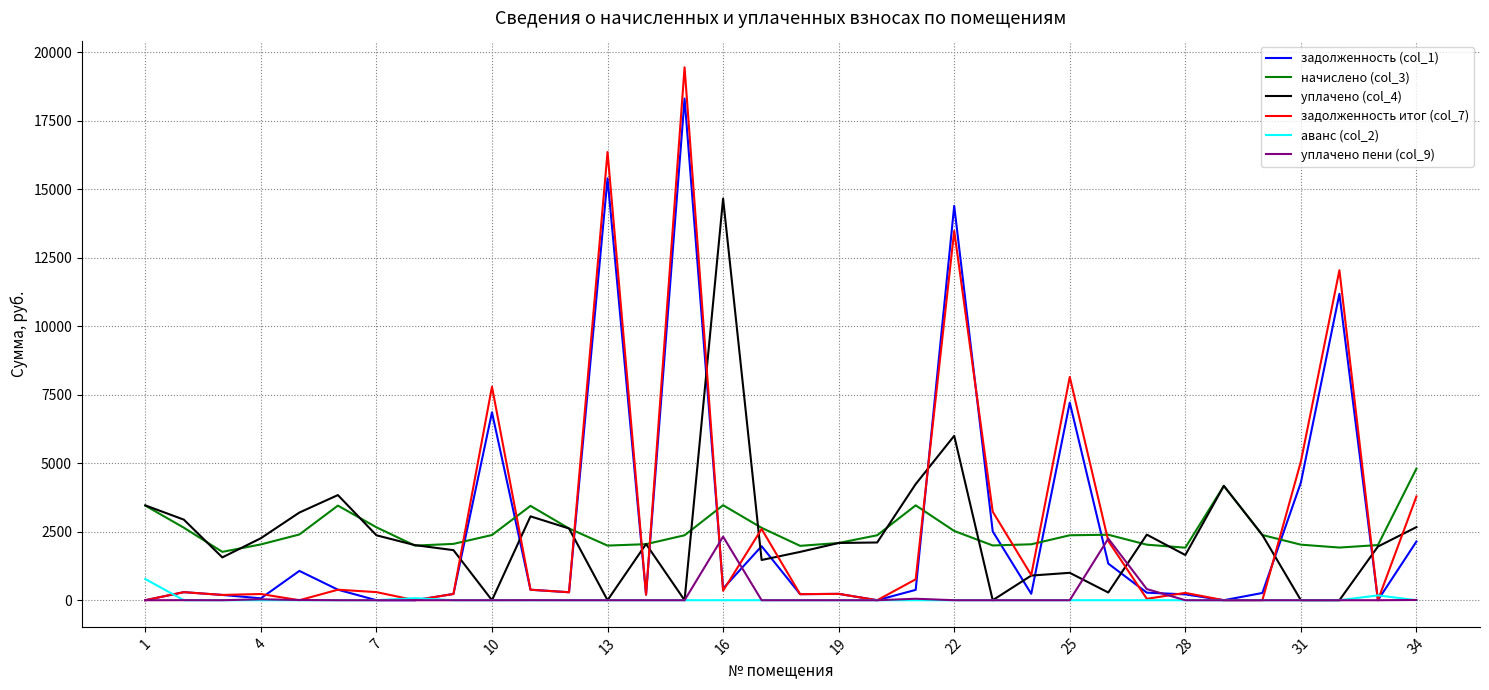

Which series has the widest spread of values?

задолженность итог (col_7)